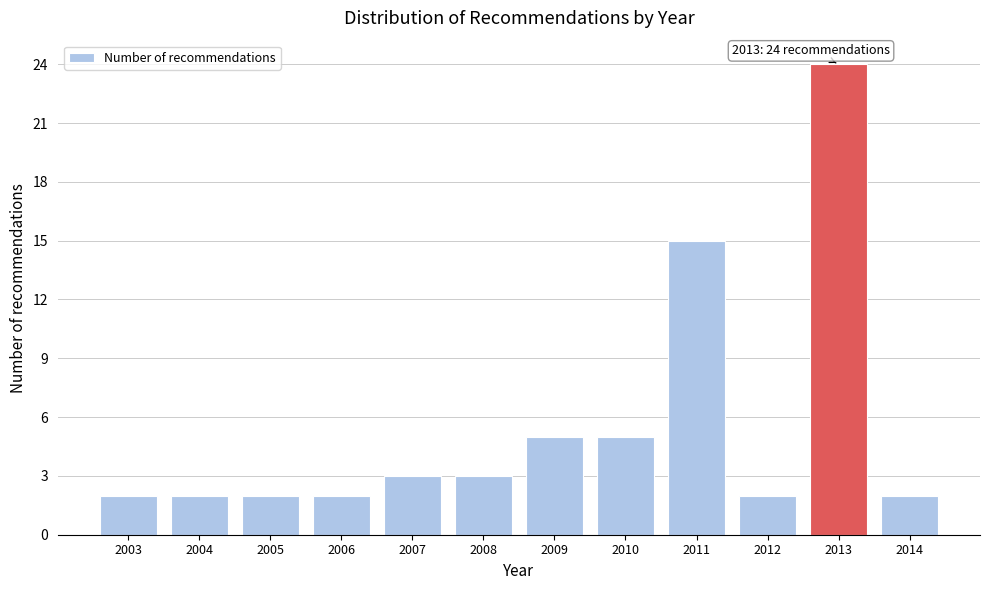

Reading right to left, transcribe all the data shown in this chart.

2	24	2	15	5	5	3	3	2	2	2	2